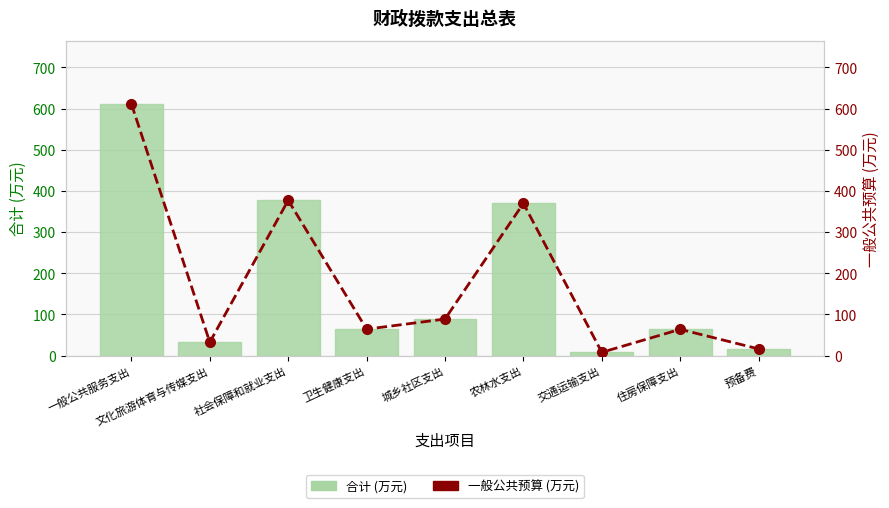

Count the number of data series in this chart.

2